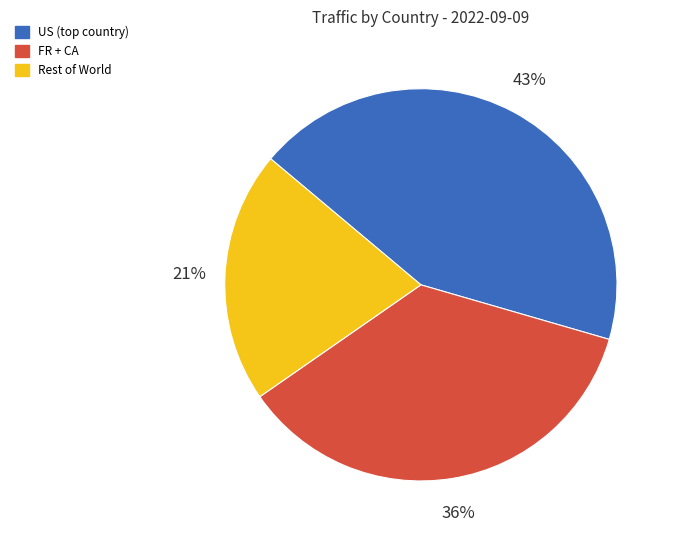

Does any single category account for the majority?

No